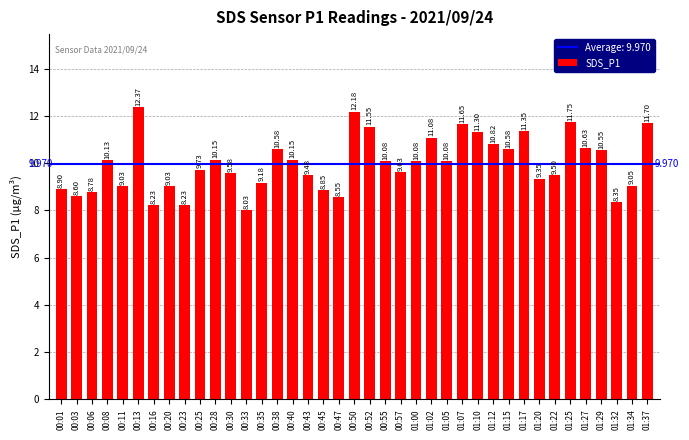

Does the chart contain any negative values?

No